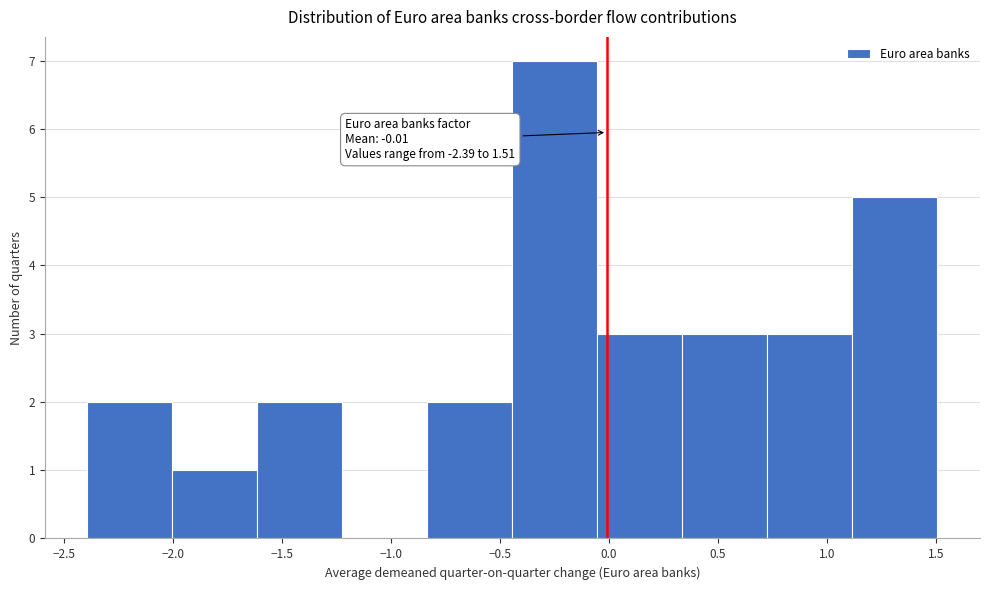

Which range on the x-axis has the tallest bar?

-0.45 to -0.05